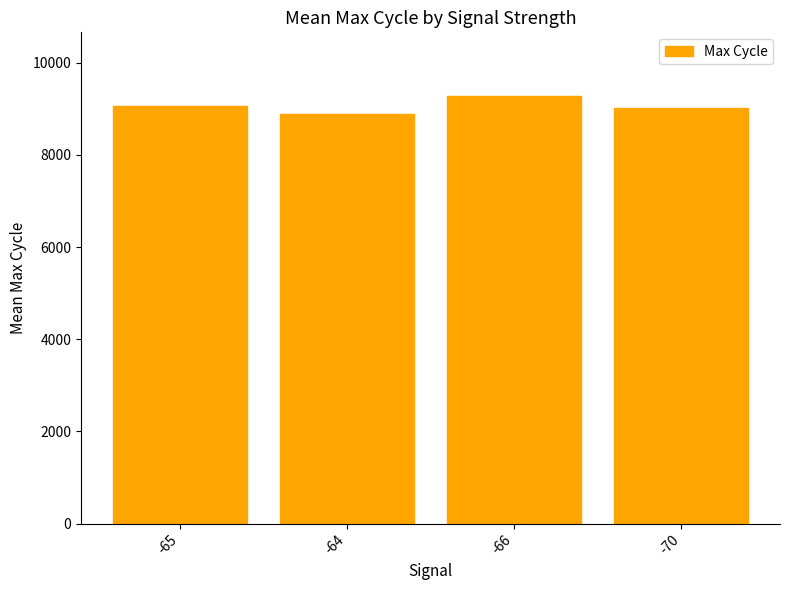

What is the value of the 1st bar from the left?

9057